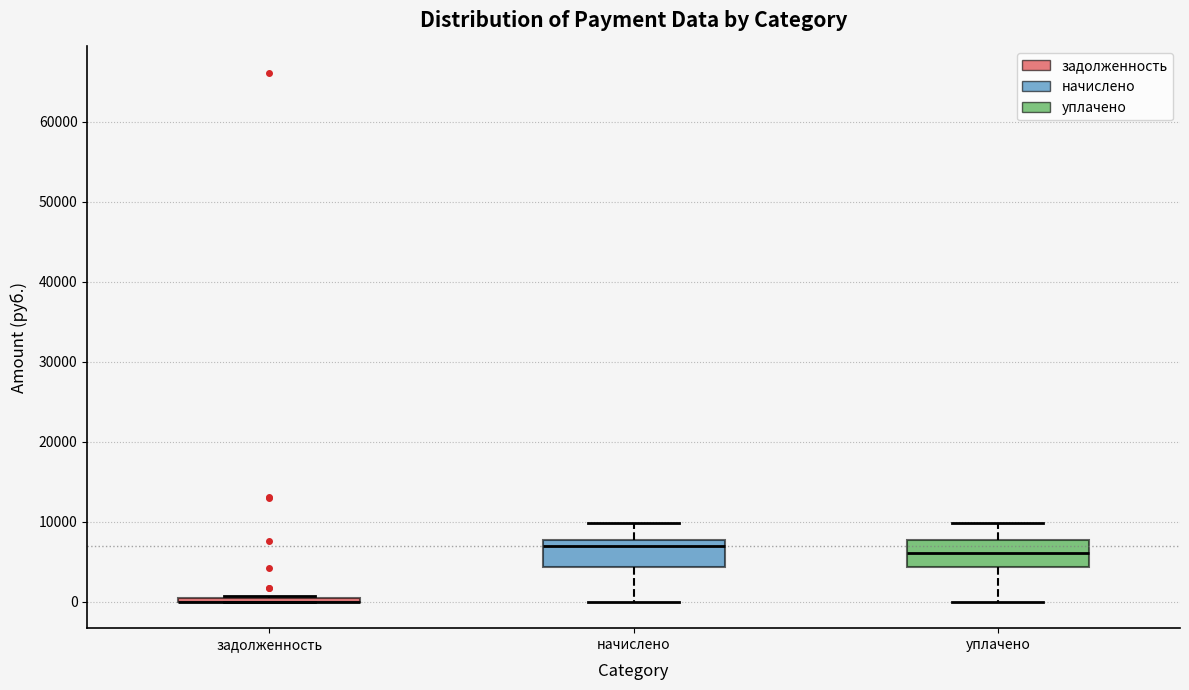

Reading left to right, read every box against the y-axis: the position of its median line, the range the box covers, and the ends of its whiskers. The values are not printed on the chart, so give them approximately, as read against the axis.

задолженность: box collapsed to a line at 0, whiskers 0 to 1000
начислено: median 7000, box 4000 to 8000, whiskers 0 to 10000
уплачено: median 6000, box 4000 to 8000, whiskers 0 to 10000